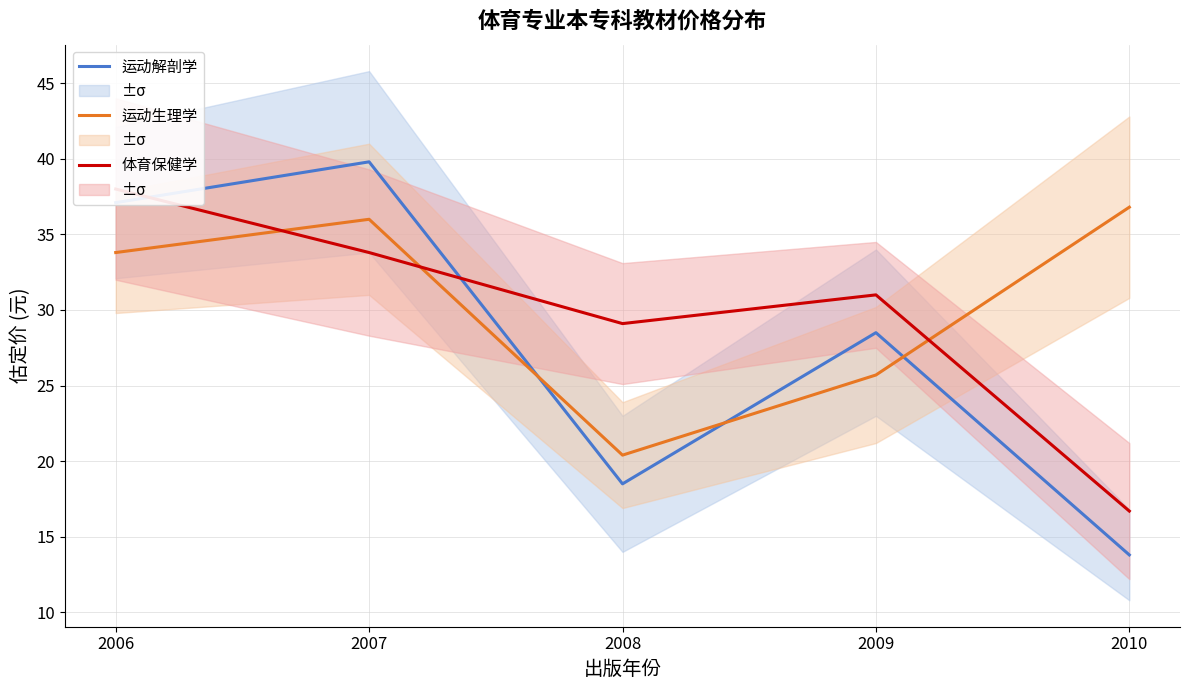

True or false: 体育保健学 has more than 1 points higher than both neighbors.

False